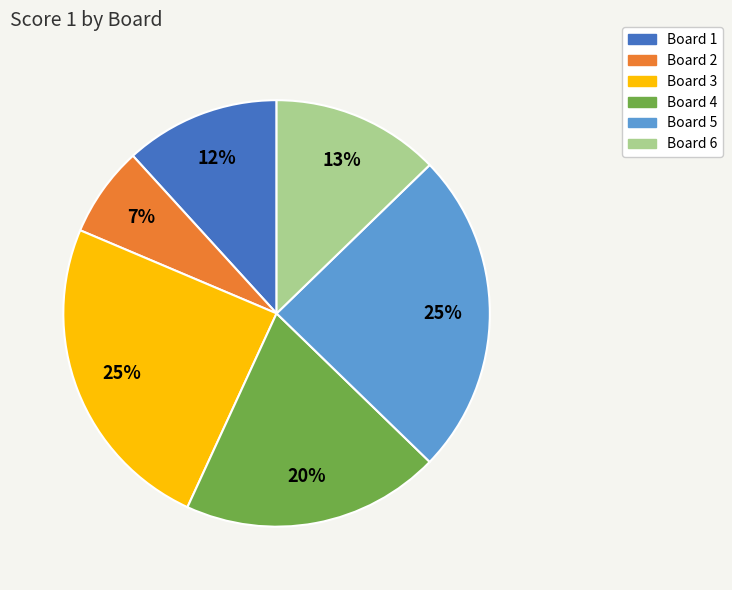

To the nearest percent, what is the difference between the Board 4 and Board 6 slice percentages?

7%